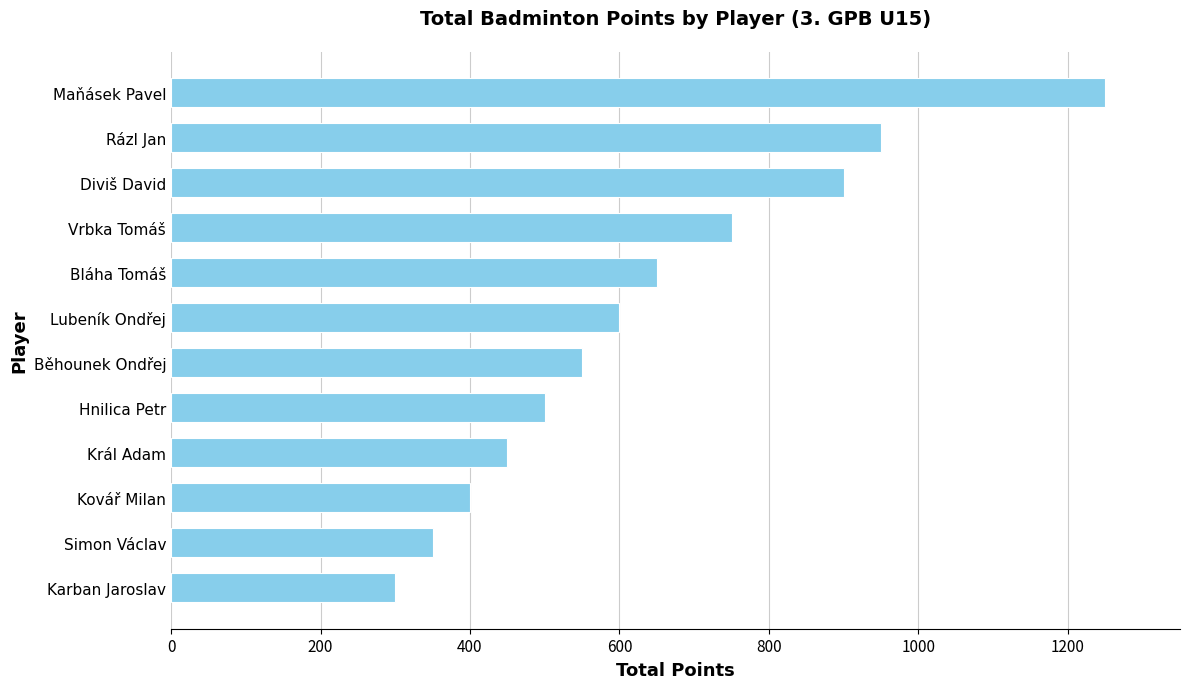

Where is the data nearest to the value 775?

Vrbka Tomáš